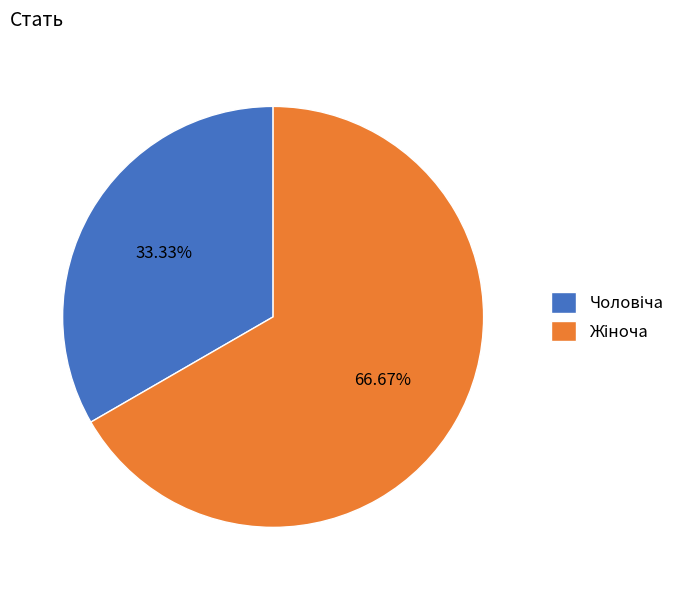

Is there a majority slice in this chart?

Yes